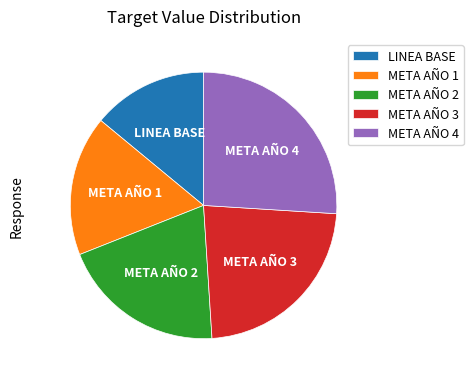

Between META AÑO 1 and META AÑO 4, which is larger?

META AÑO 4